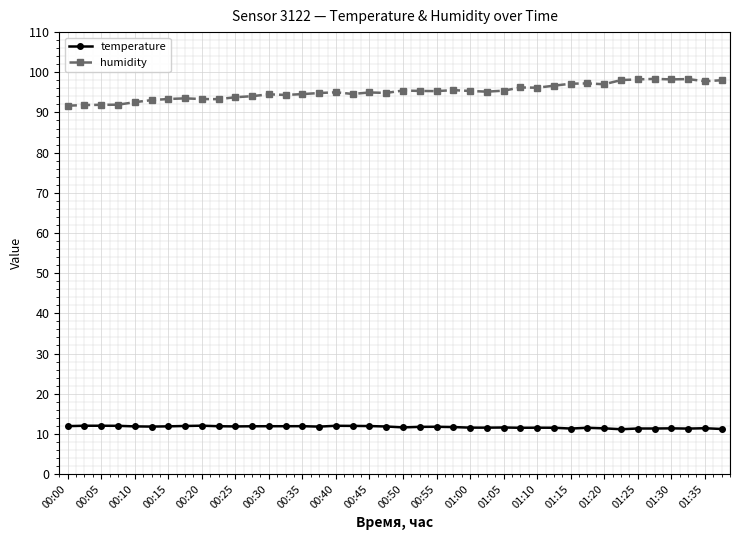

At how many categories does at least one series exceed 50?

40